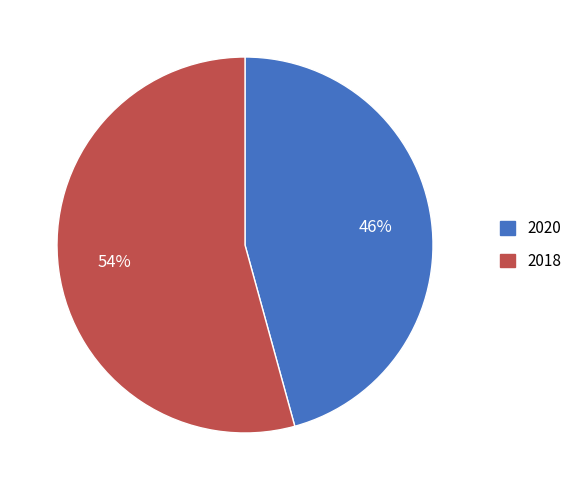

To the nearest percent, what is the combined percentage of 2020 and 2018?

100%